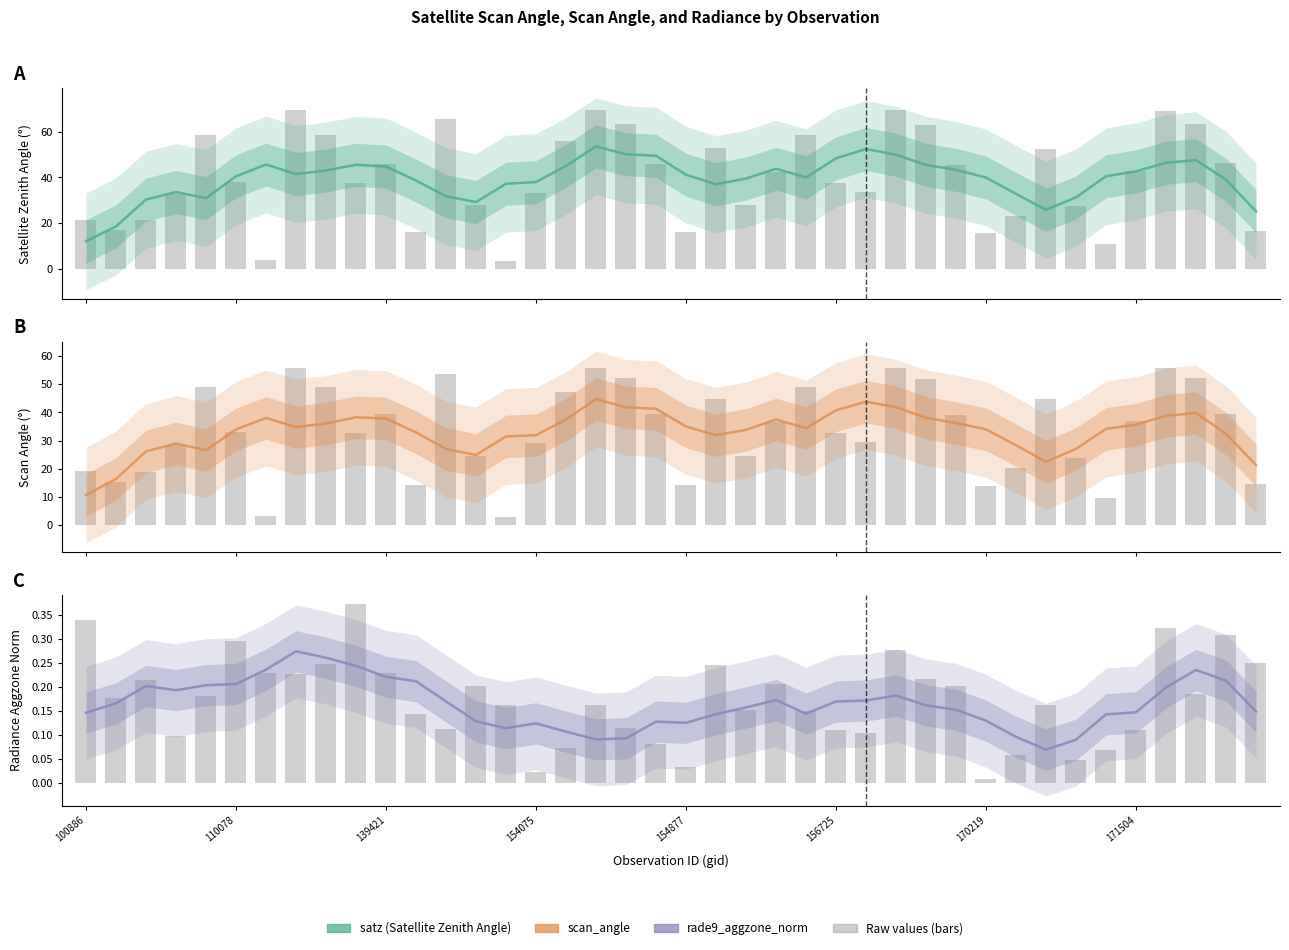

Reading right to left, what are all the values shown in this chart?

satz: 25.1	39.0	47.5	46.4	42.6	40.5	31.3	25.8	32.8	39.9	43.3	45.5	49.9	52.5	48.3	40.0	43.8	39.5	37.0	41.2	49.5	50.1	53.6	45.0	38.0	37.2	29.2	31.8	38.6	44.8	45.5	43.0	41.5	45.6	40.5	30.9	33.6	30.3	18.6	12.0
scan_angle: 21.3	32.4	39.8	38.8	35.7	34.2	27.0	22.4	28.4	34.0	36.3	38.1	41.9	43.8	40.8	34.4	37.5	33.8	31.9	35.0	41.3	41.8	44.8	37.5	31.9	31.5	24.9	27.0	32.9	37.8	38.3	36.1	34.8	38.1	34.0	26.6	28.9	26.1	16.3	10.6
rade9_aggzone_norm: 0.1	0.2	0.2	0.2	0.1	0.1	0.1	0.1	0.1	0.1	0.2	0.2	0.2	0.2	0.2	0.1	0.2	0.2	0.1	0.1	0.1	0.1	0.1	0.1	0.1	0.1	0.1	0.2	0.2	0.2	0.2	0.3	0.3	0.2	0.2	0.2	0.2	0.2	0.2	0.1